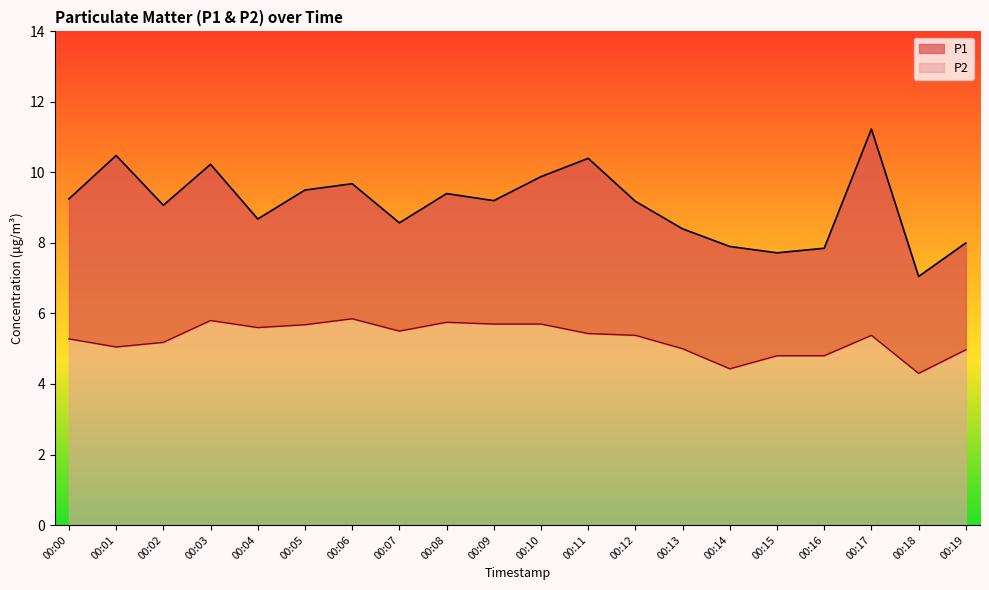

Is the value of P1 at 00:04 greater than the value of P2 at 00:00?

Yes